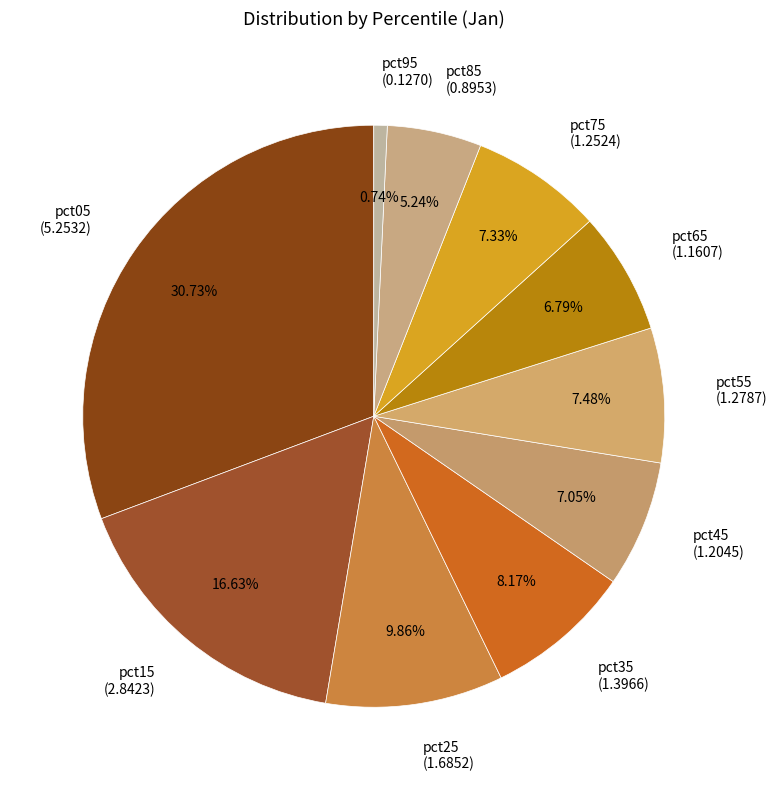

To the nearest percent, what percentage of the pie is pct75?

7%